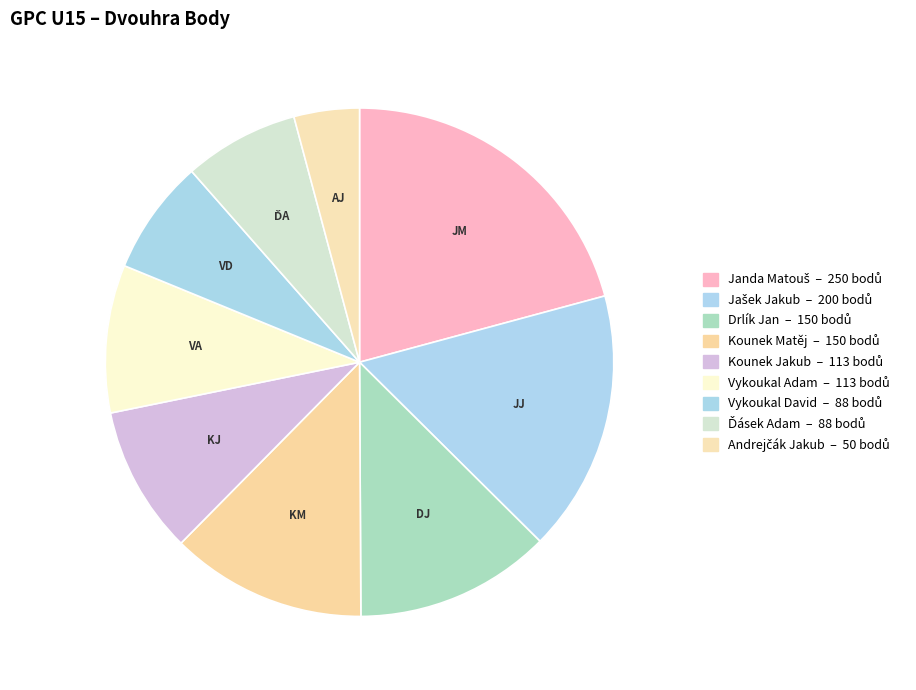

To the nearest percent, what percentage of the pie is Andrejčák Jakub?

4%